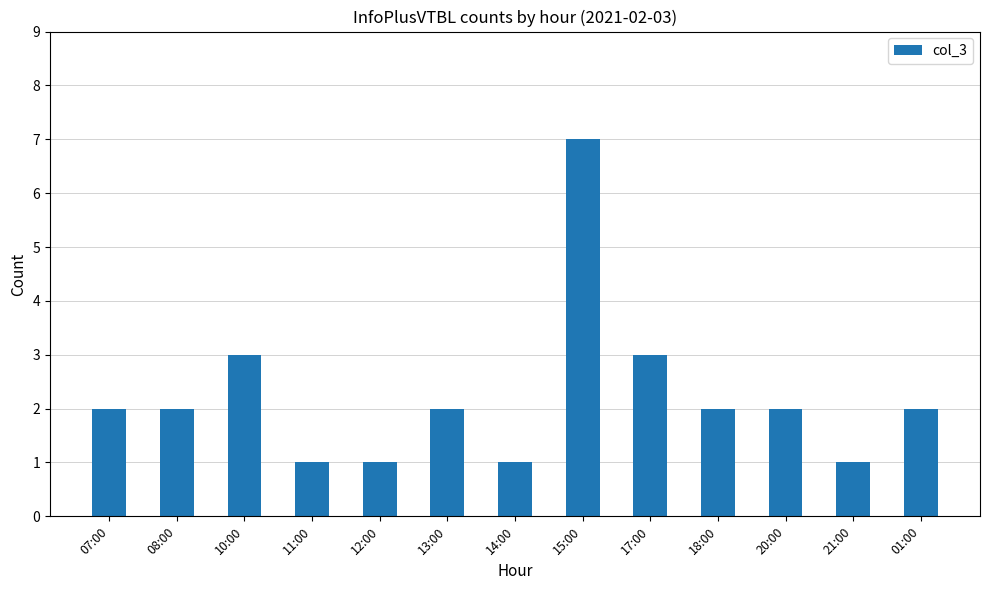

Is it true that the value at 07:00 is 3?

False